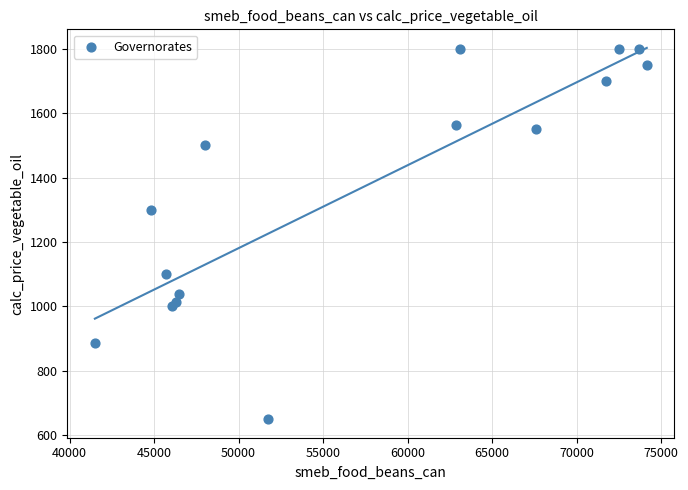

What Y value in the scatter plot is closest to 1225?

1300.0